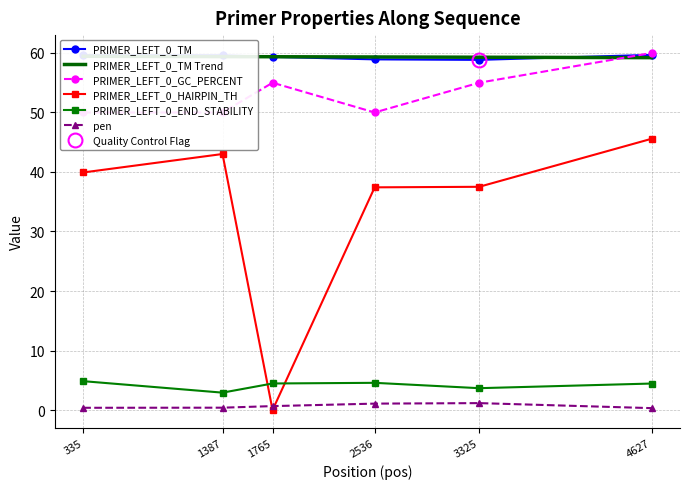

How many positive values does the PRIMER_LEFT_0_HAIRPIN_TH series have?

5